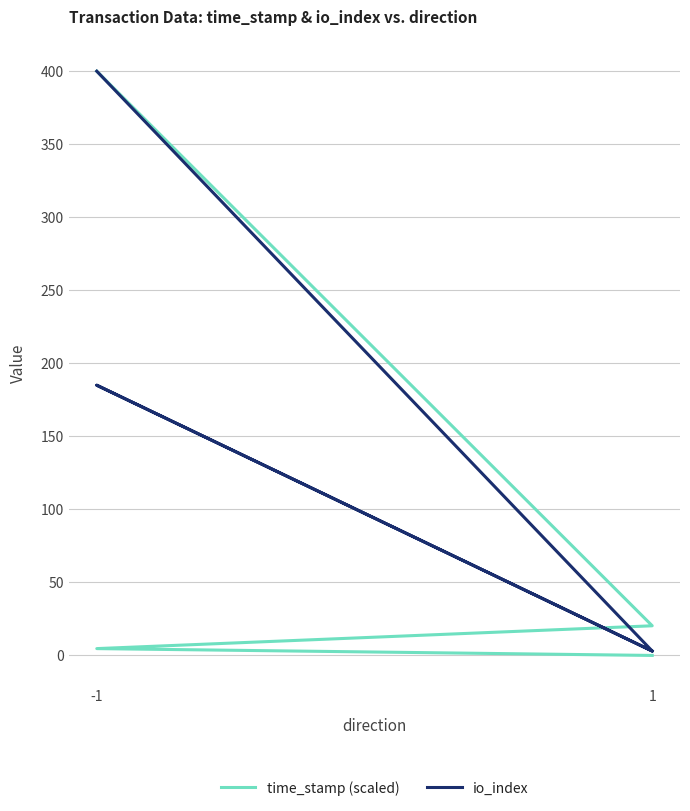

What value does the io_index series have at -1?

400.0